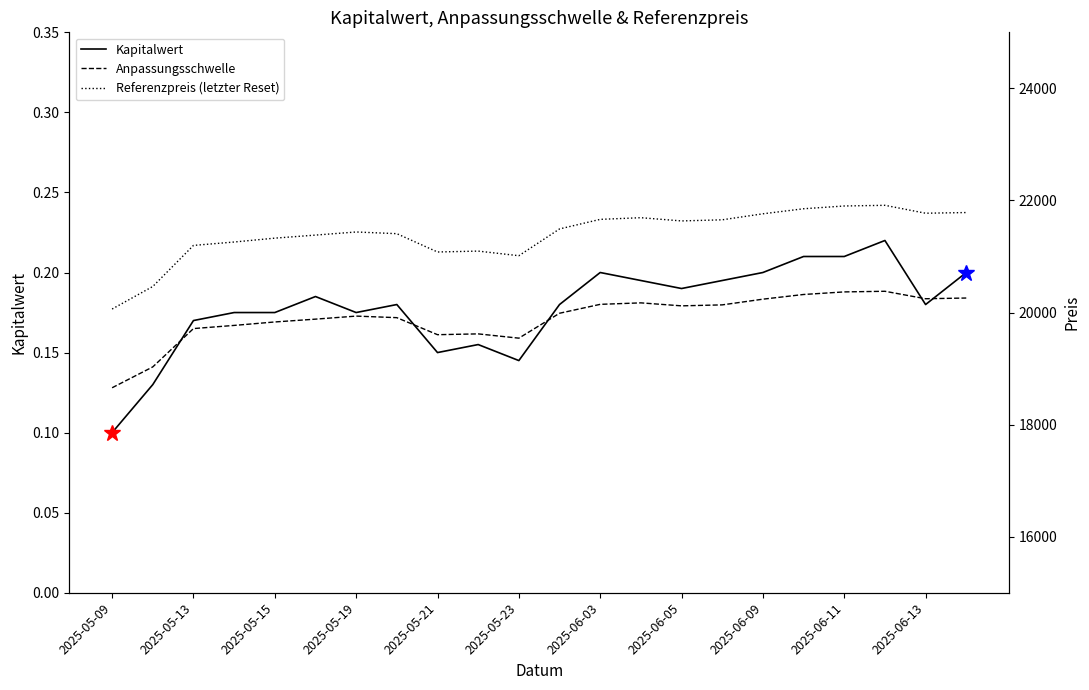

Which category has the lowest value across all series?

2025-05-09